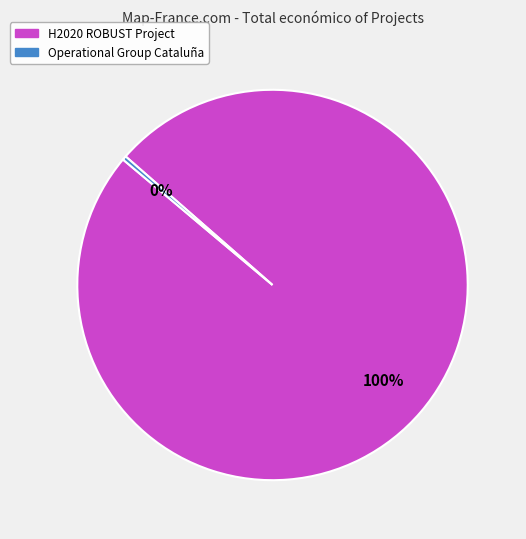

Is H2020 ROBUST Project the majority of the pie?

Yes